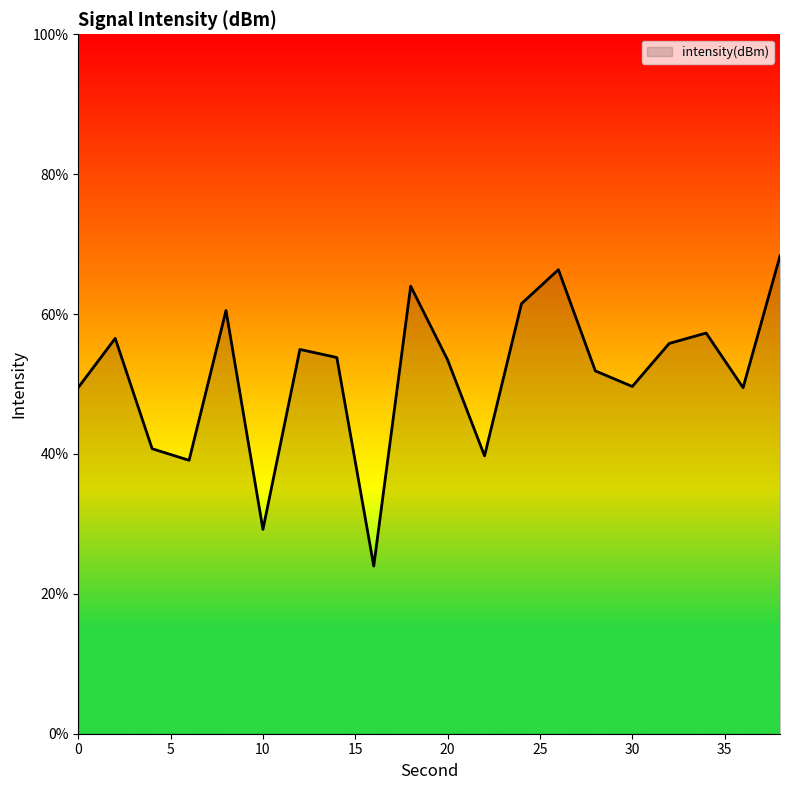

What is the difference between the maximum and minimum values?

44.3